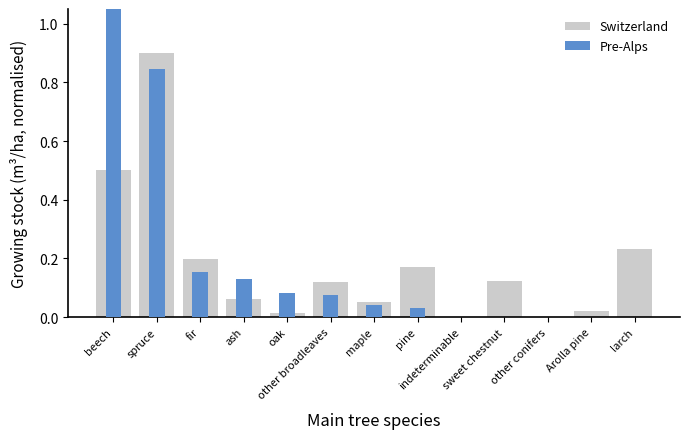

What are all the series names shown in the legend?

Switzerland, Pre-Alps